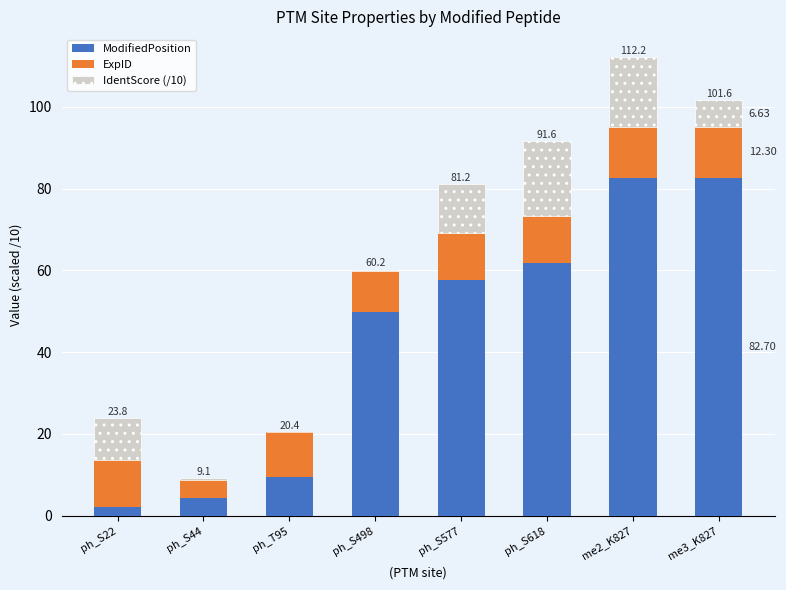

At which category is the sum across all series the highest?

me2_K827